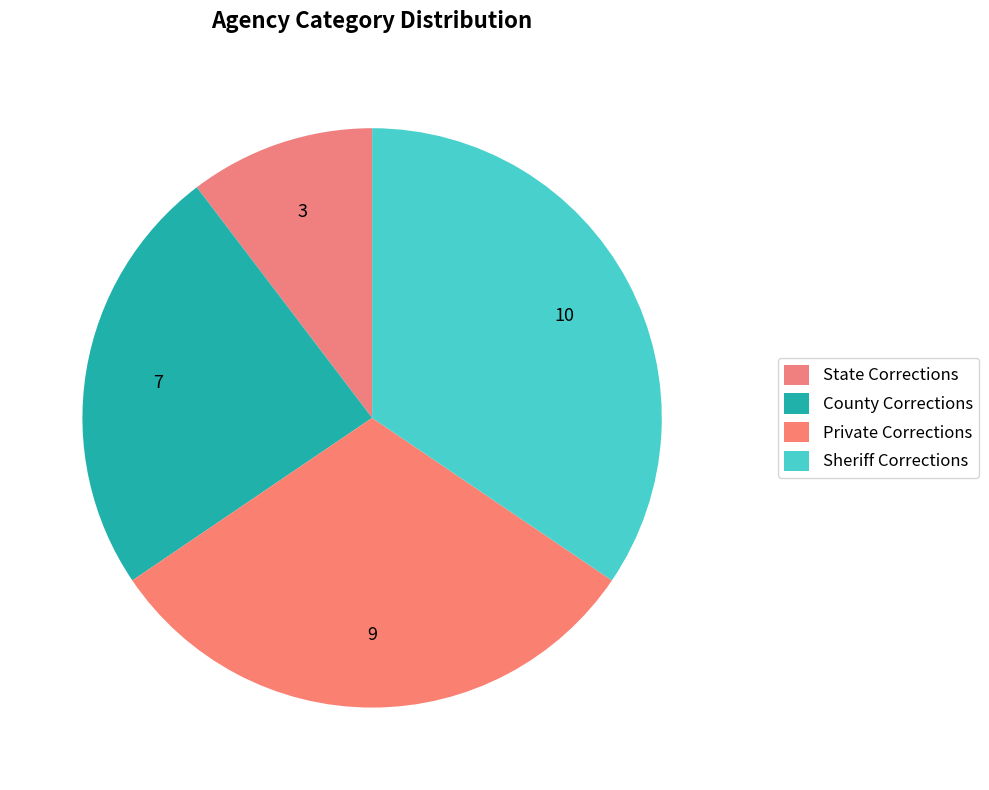

What is the smallest slice in the pie chart?

State Corrections